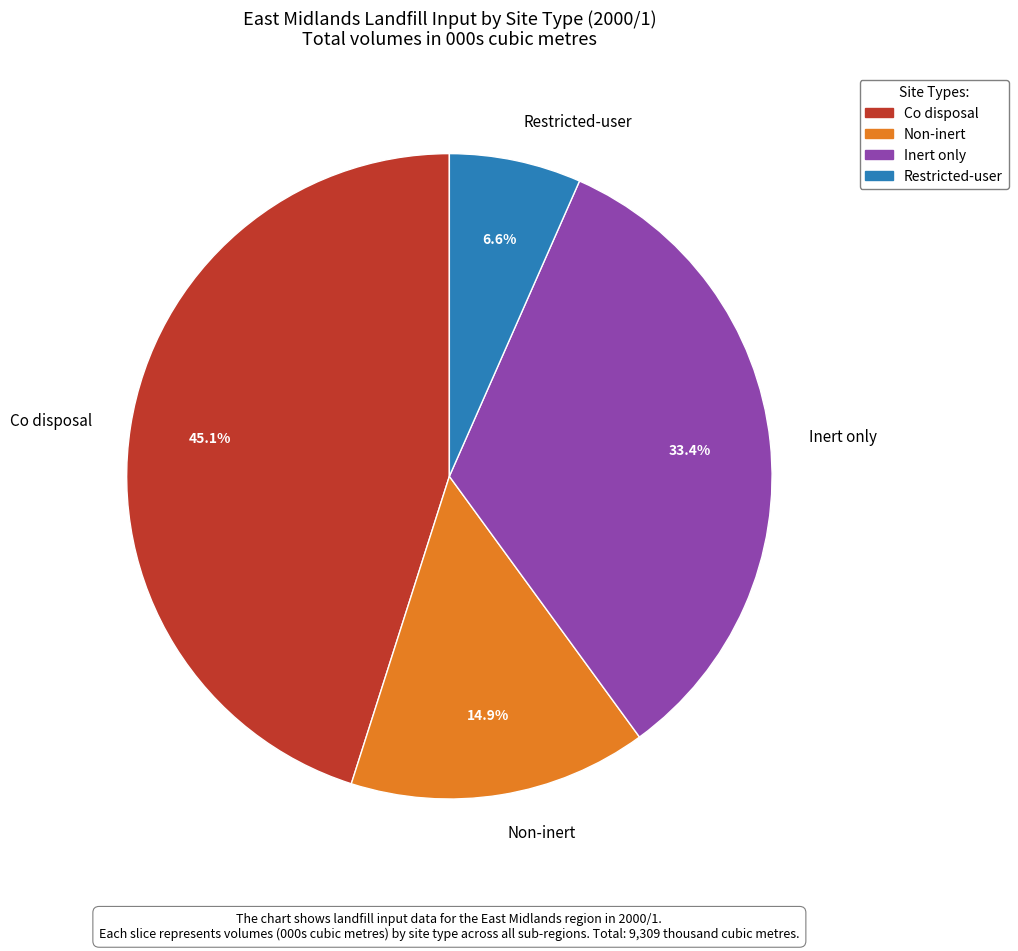

Which category has the biggest portion of the pie?

Co disposal